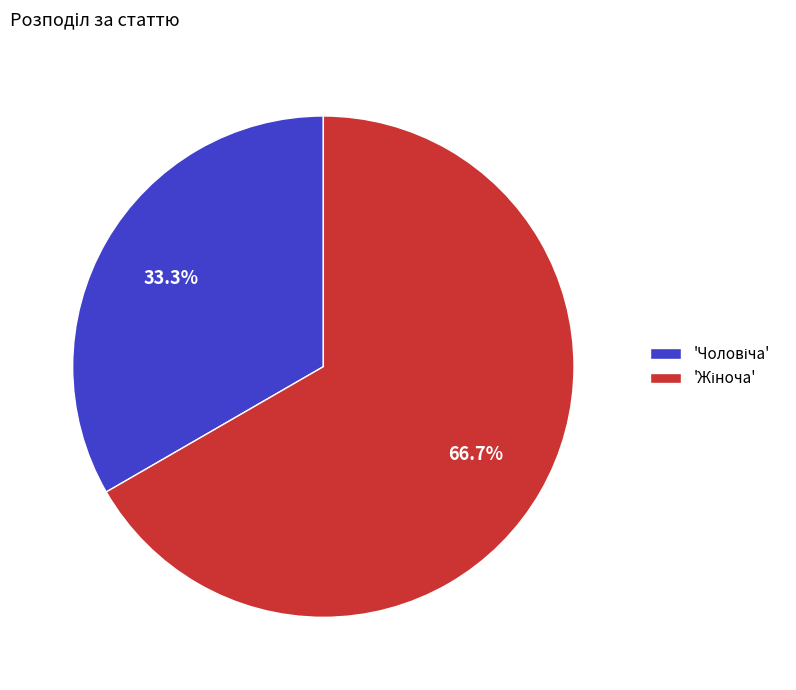

Is there any slice that represents more than half of the pie?

Yes